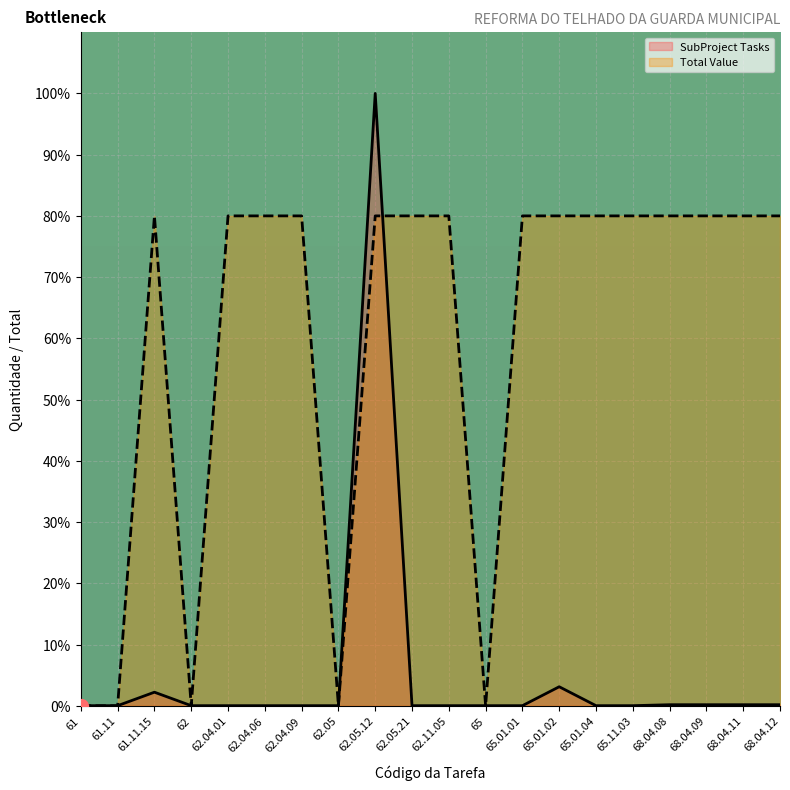

What are all the series names shown in the legend?

SubProject Tasks, Total Value